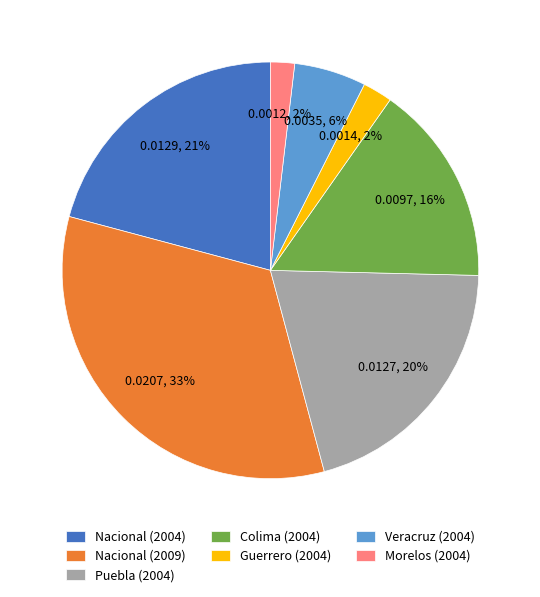

Do Morelos (2004) and Guerrero (2004) together represent more than half of the pie?

No